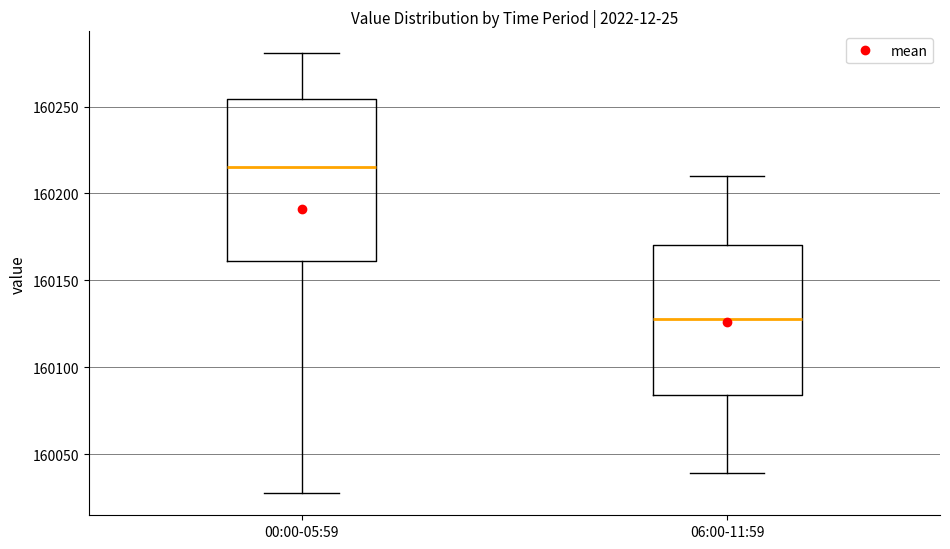

Where is the lower edge of the box for 06:00-11:59 on the y-axis? The values are not printed on the chart, so give them approximately, as read against the axis.

160085